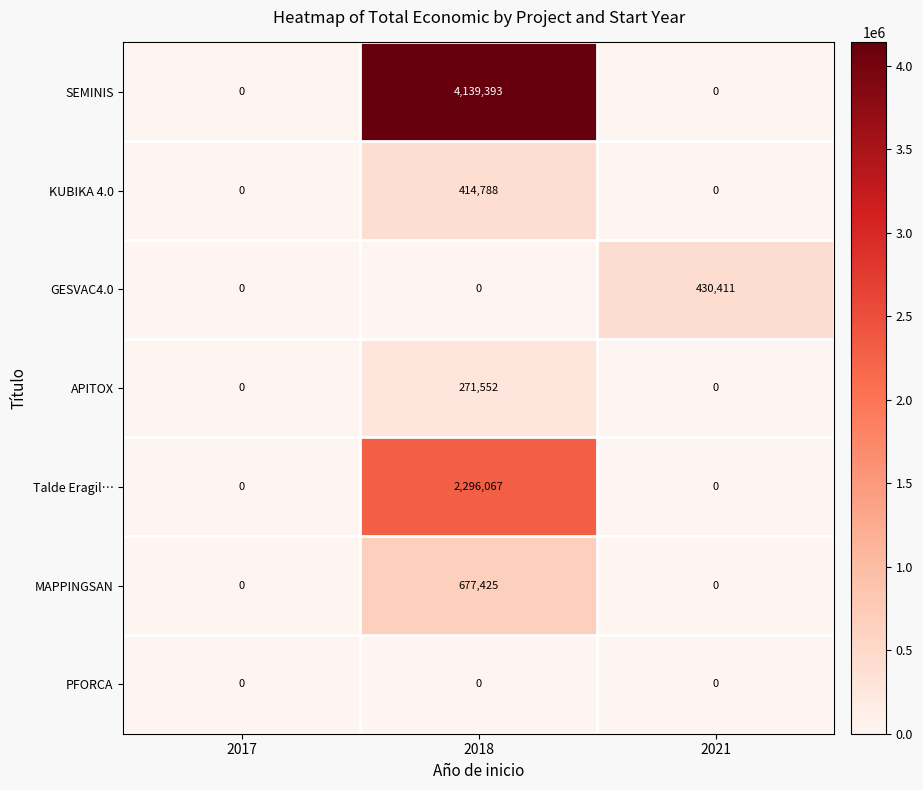

Reading right to left, extract all data points from this chart.

SEMINIS: 0	4139393	0
KUBIKA 4.0: 0	414788	0
GESVAC4.0: 430411	0	0
APITOX: 0	271552	0
Talde Eragil…: 0	2296067	0
MAPPINGSAN: 0	677425	0
PFORCA: 0	0	0